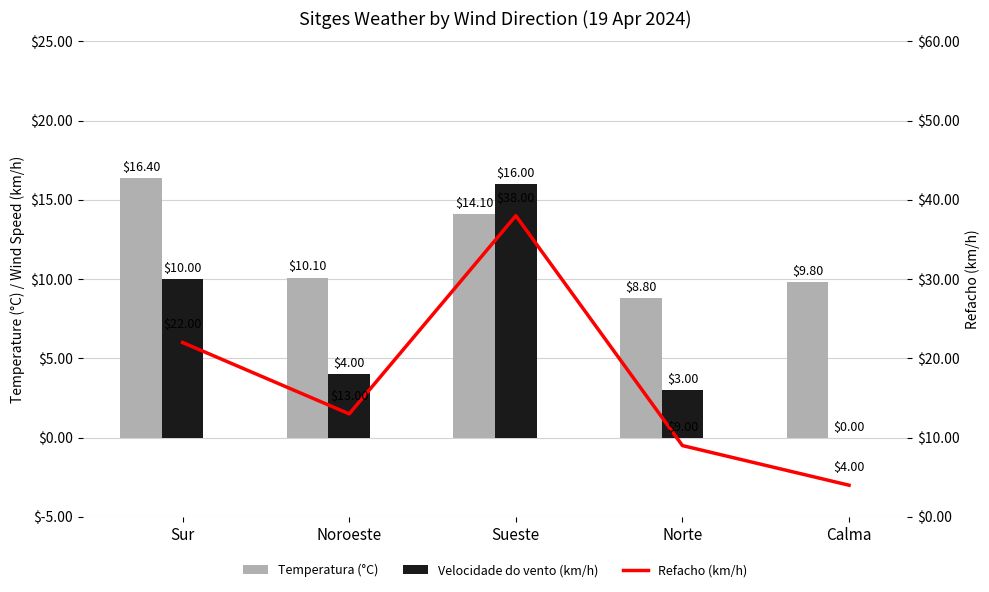

Between Sur and Noroeste, which series saw the biggest shift?

Refacho (km/h)